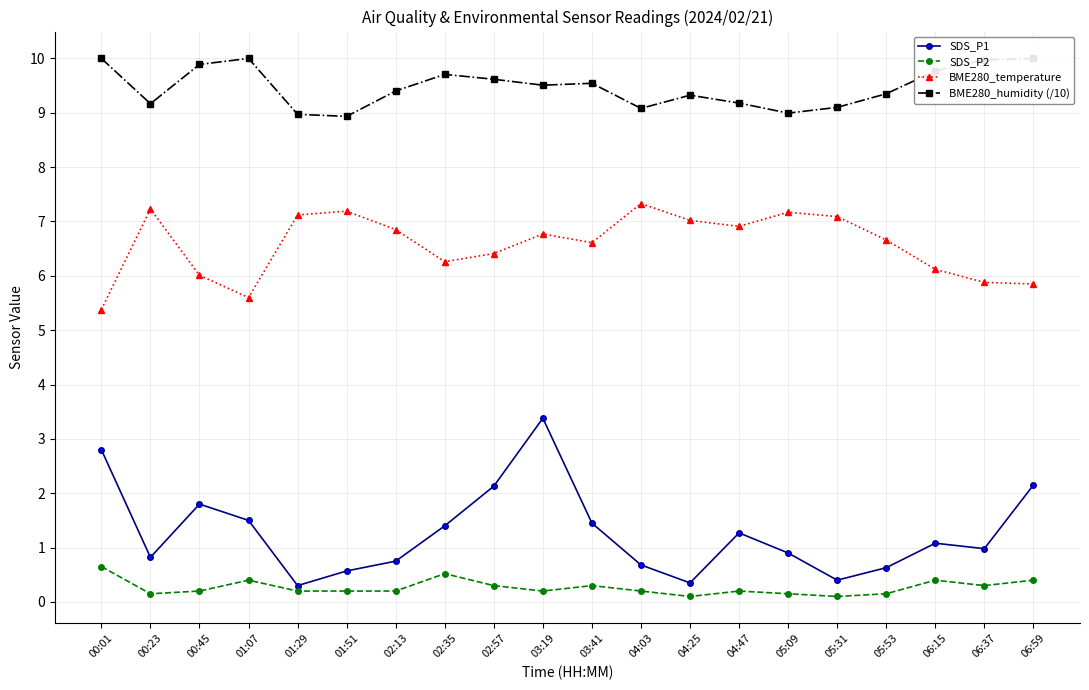

True or false: SDS_P1 has a value of 2.4 at 01:07.

False